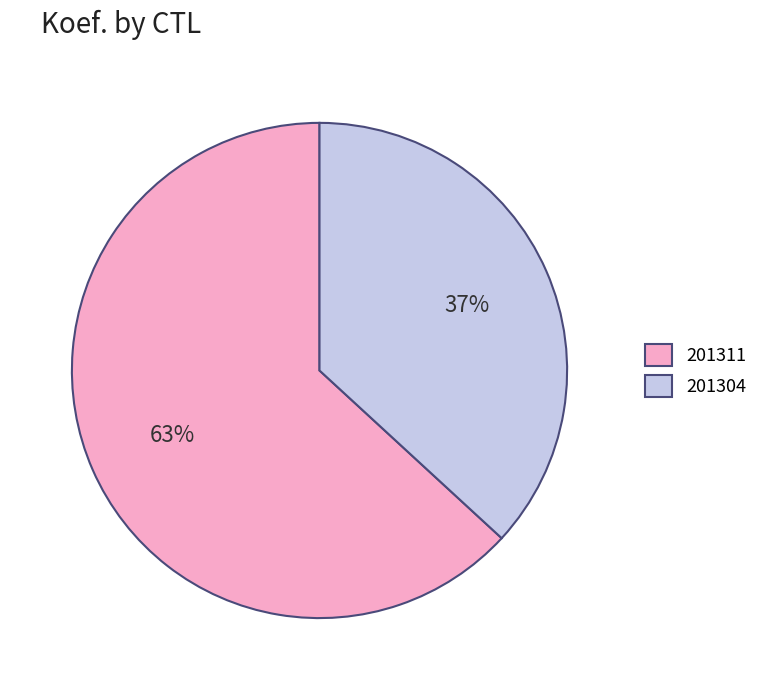

Rank the categories by value from lowest to highest.

201304, 201311